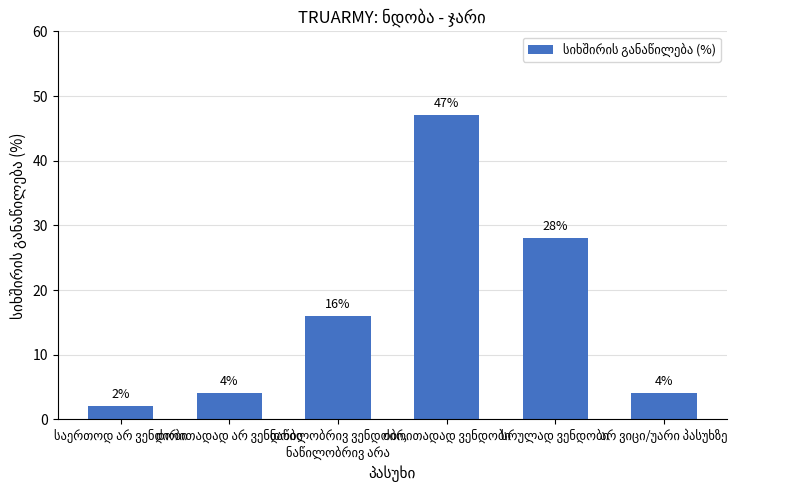

What is the value of the 5th bar from the left?

28